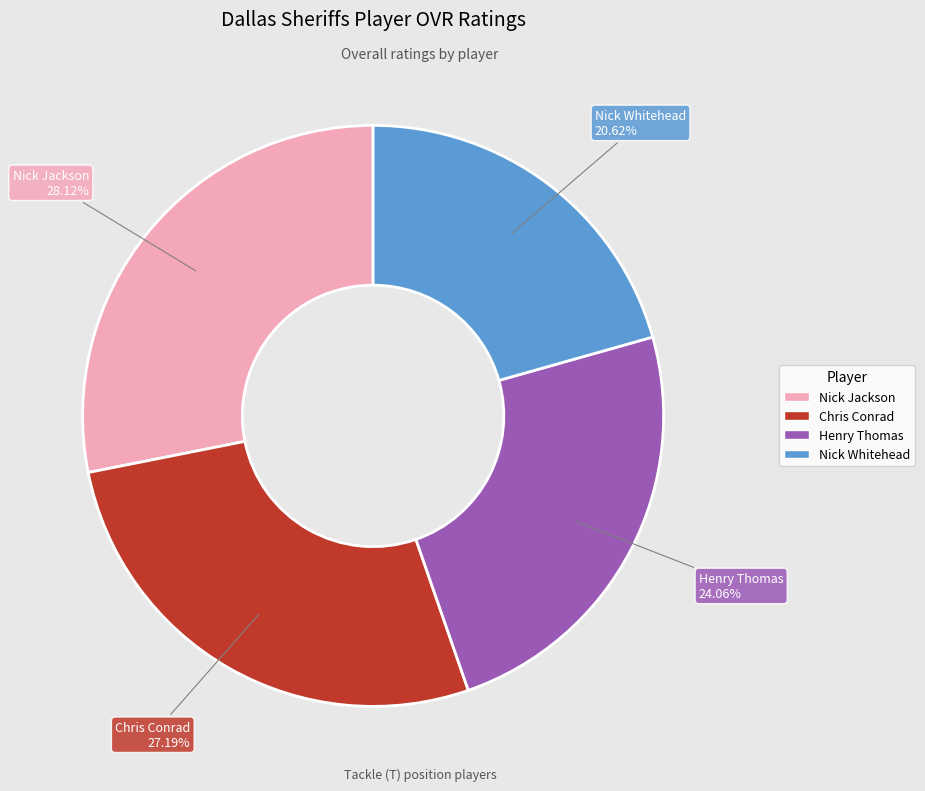

To the nearest percent, what is the difference between the Henry Thomas and Nick Whitehead slice percentages?

3%